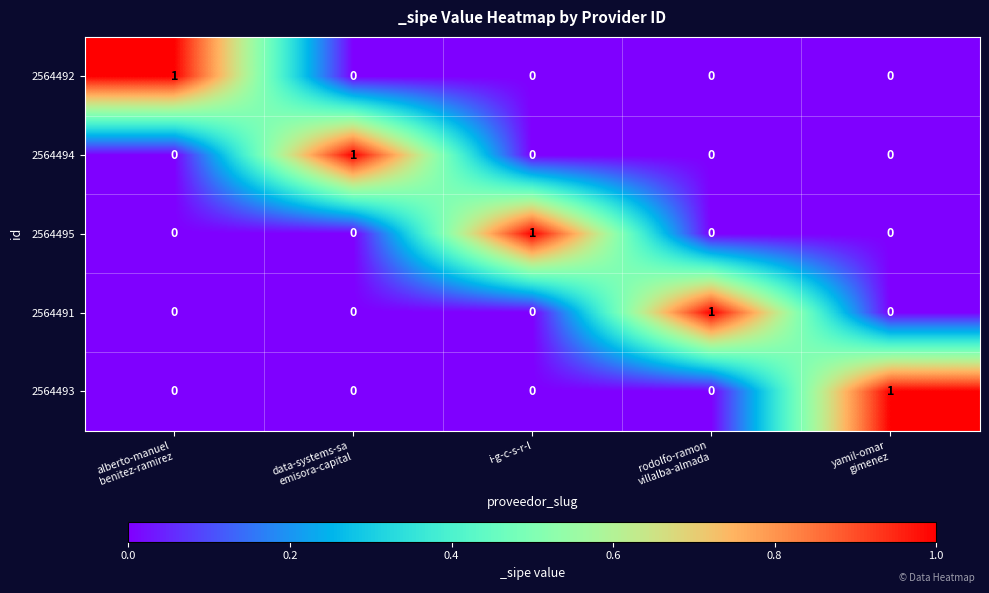

How many categories are shown in the chart?

5